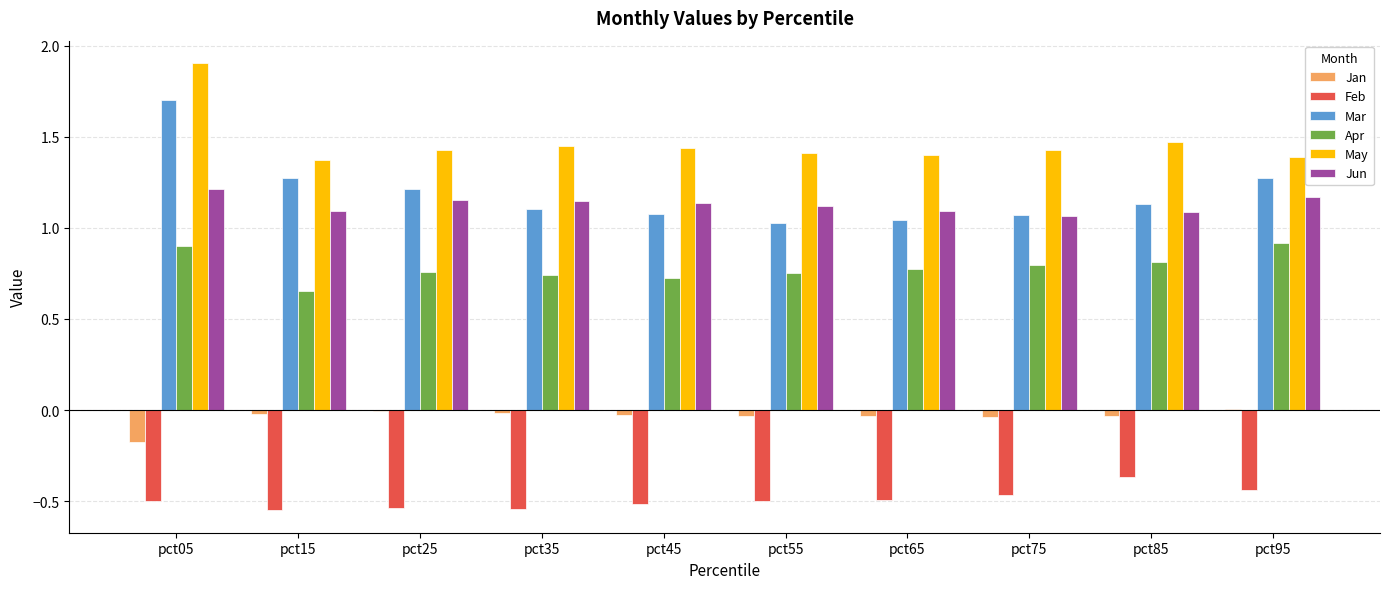

How many groups of bars are there?

10